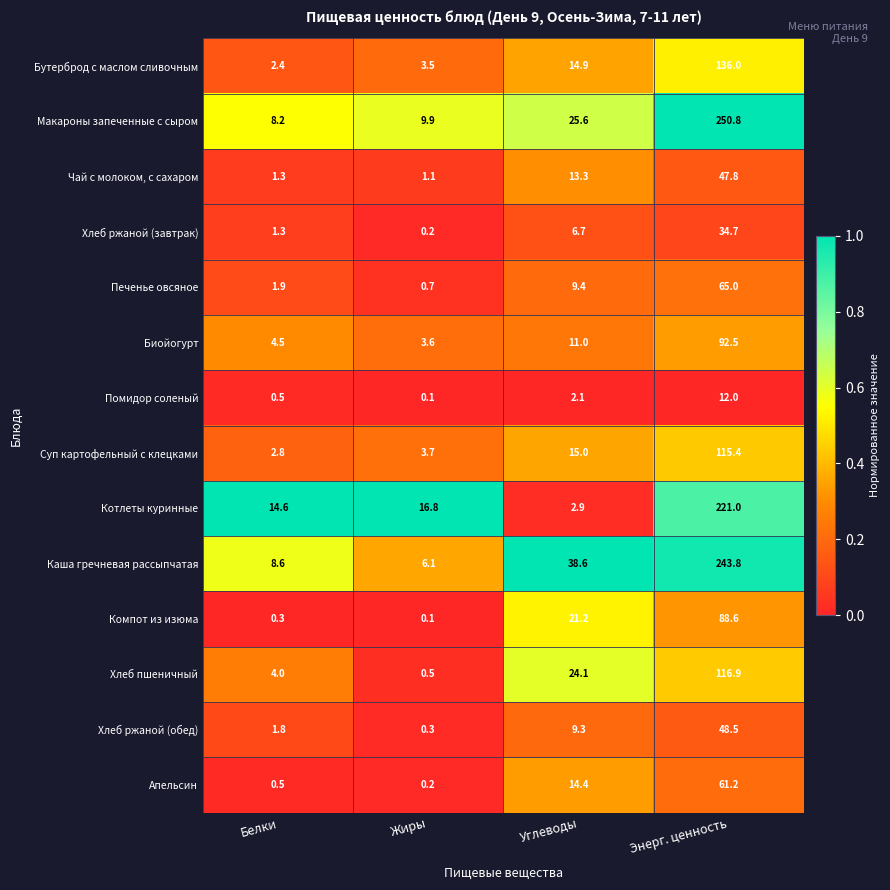

The Апельсин series shows 61.2 at Энерг. ценность. True or false?

True